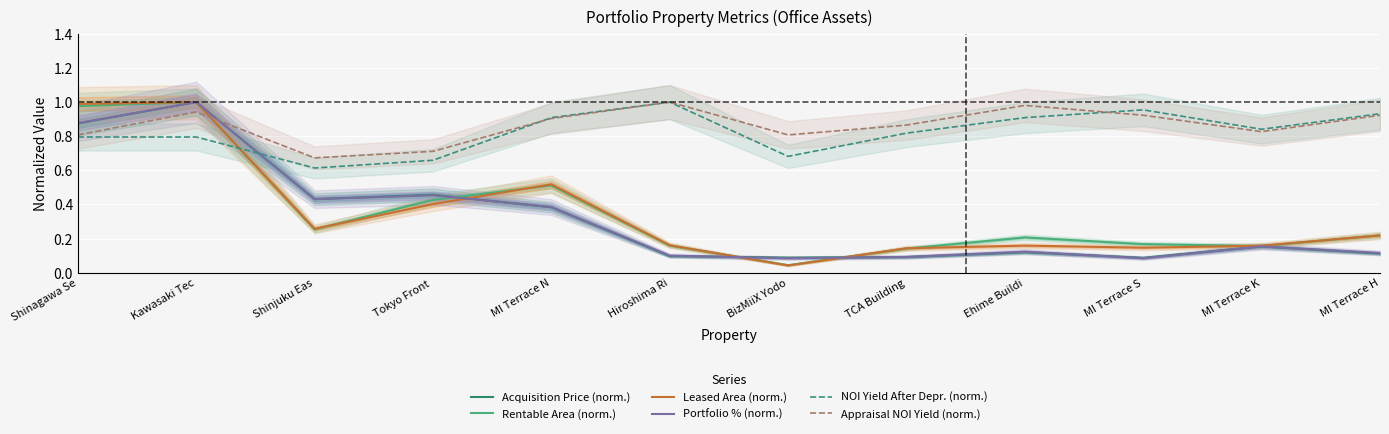

What is the total value across all series at BizMiiX Yodo?

1.7